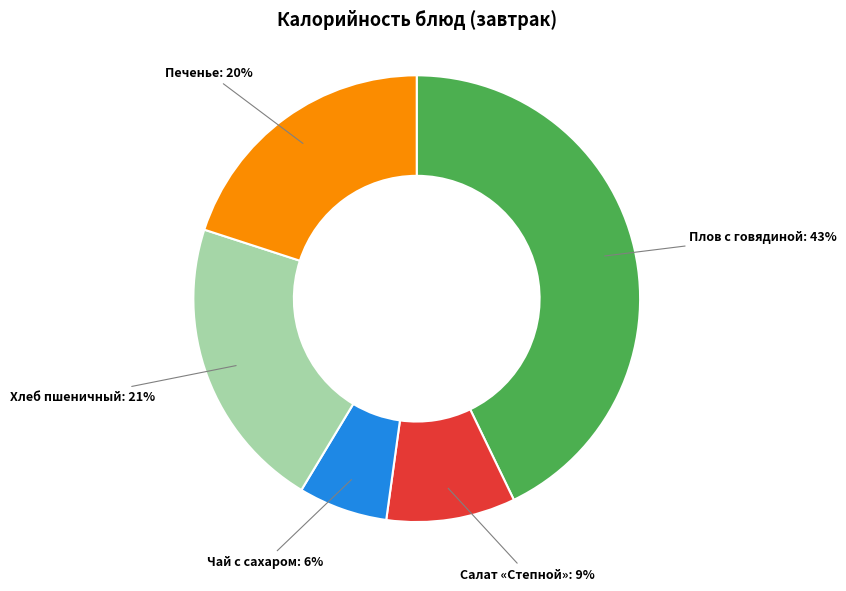

To the nearest percent, what is the average slice percentage?

20%